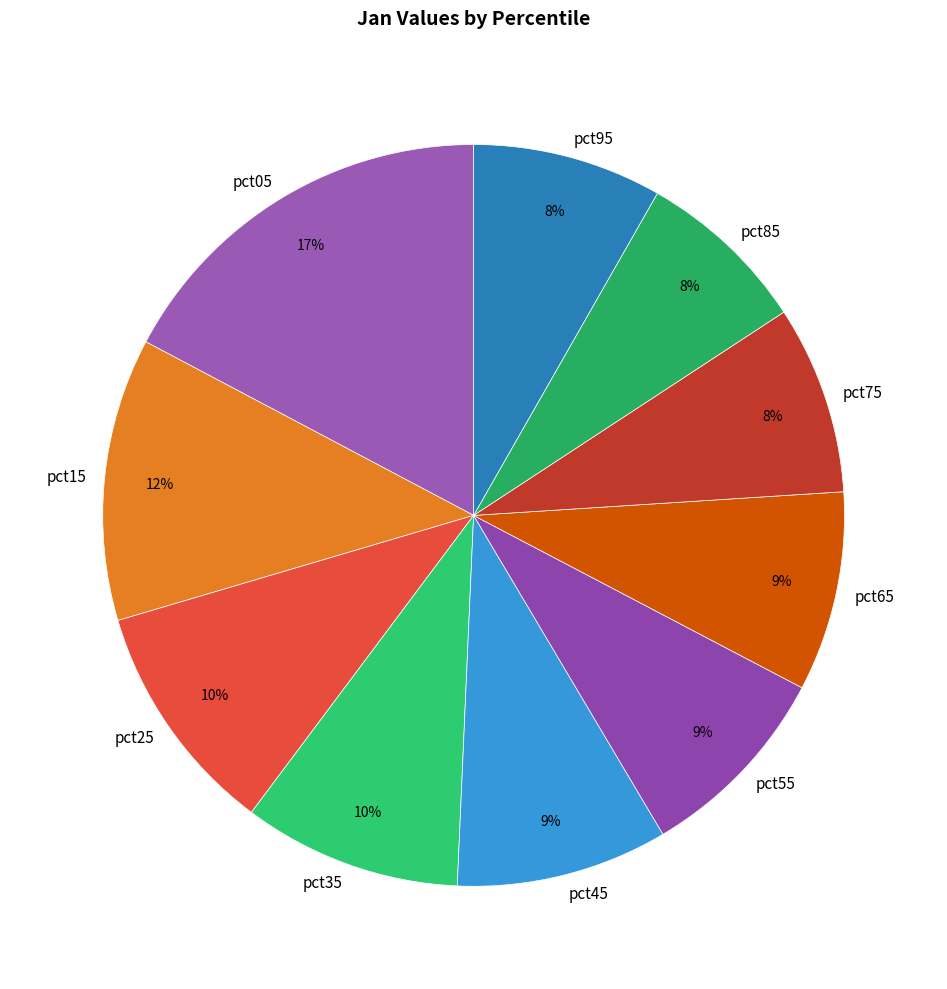

Do pct35 and pct05 together represent more than half of the pie?

No